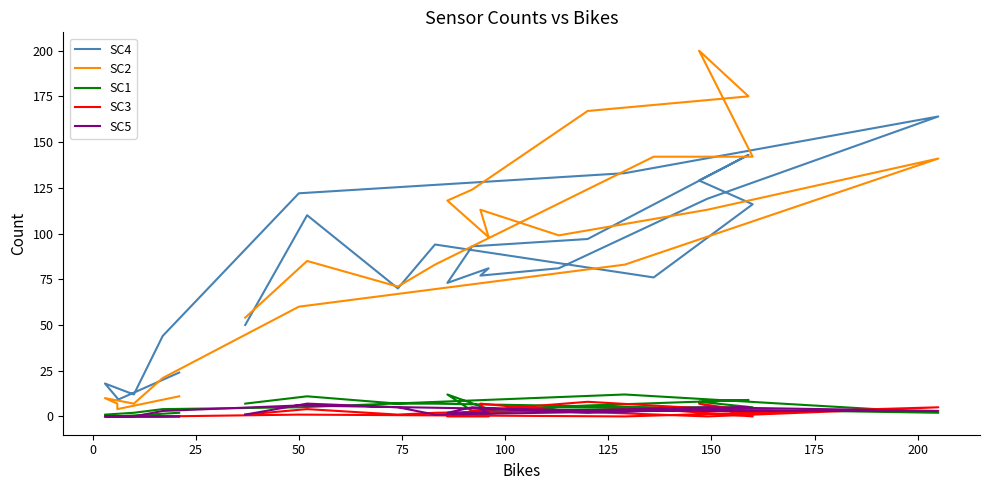

Is this an area chart (filled region under the line)?

No